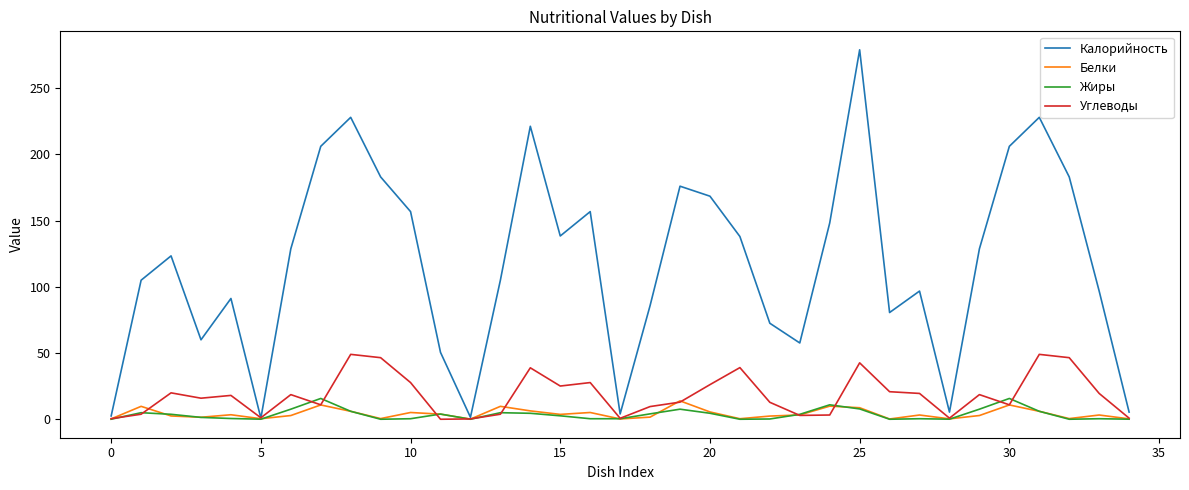

Which series has the widest spread of values?

Калорийность